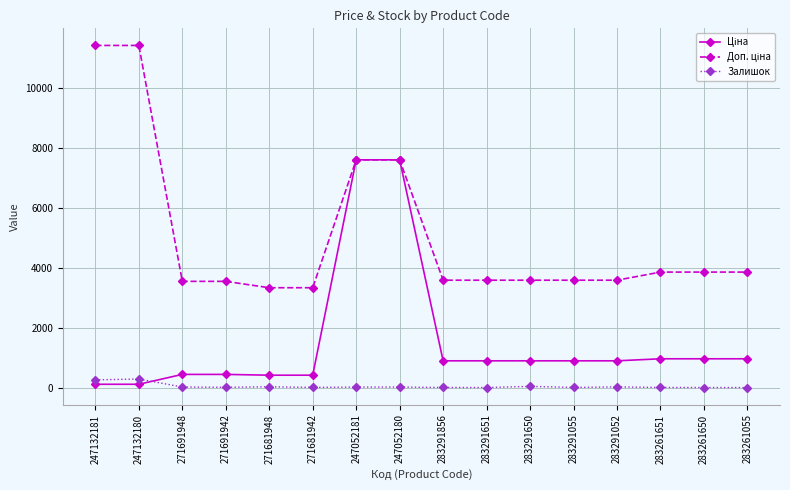

The Залишок series shows 26.0 at 283291052. True or false?

True